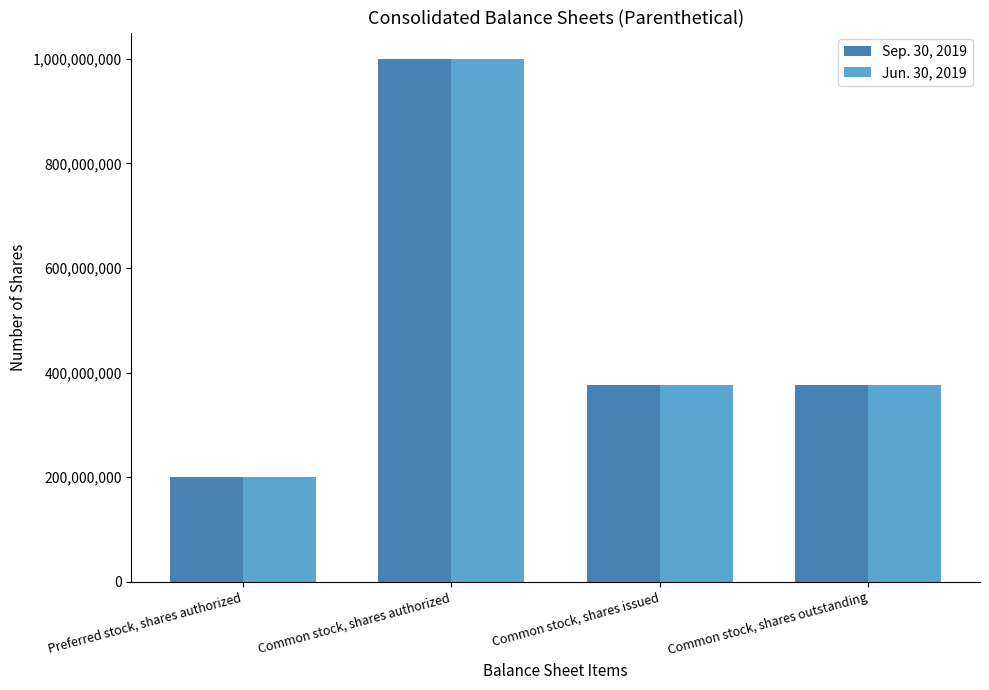

Which category has the highest value across all series?

Common stock, shares authorized